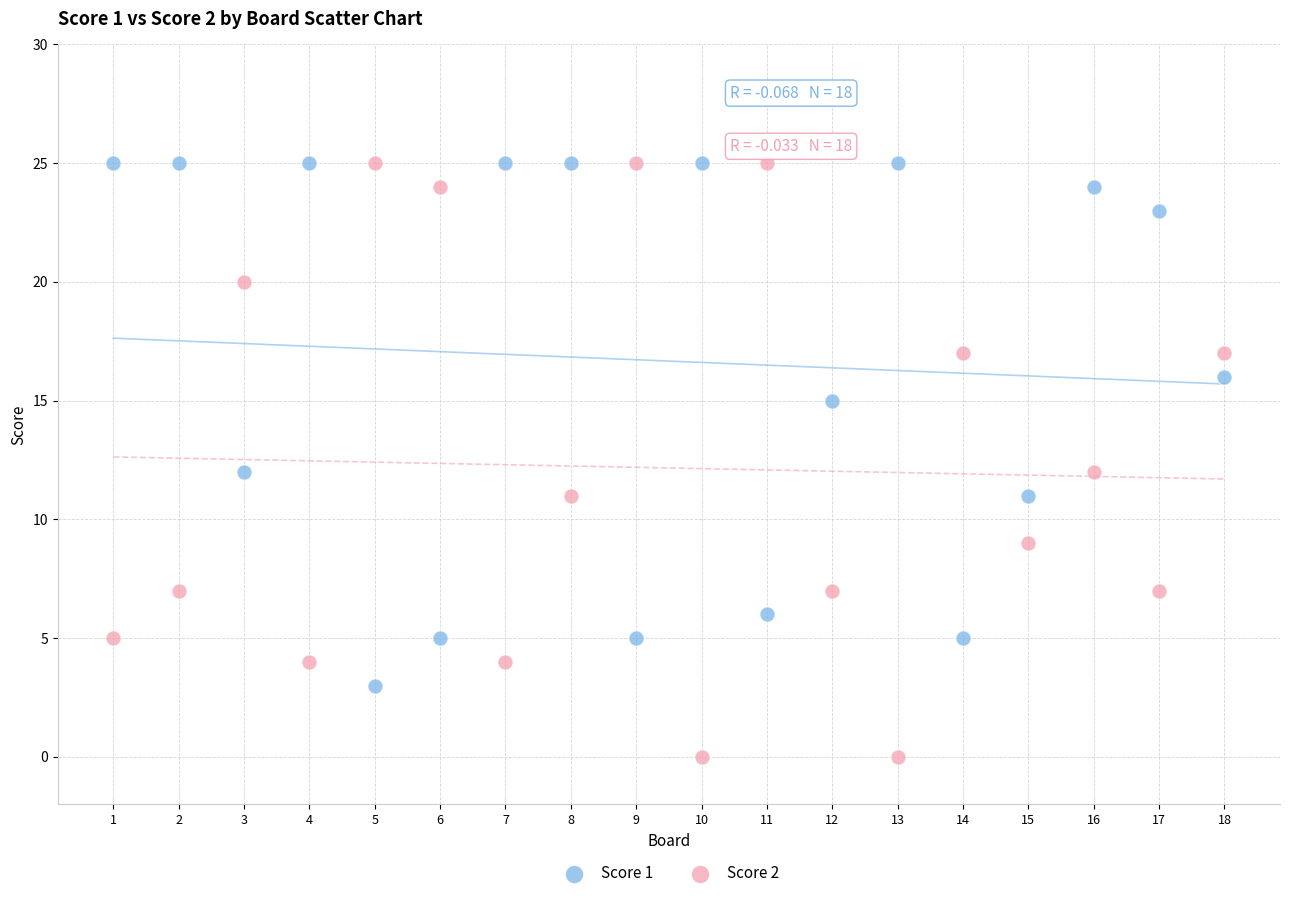

Which series reaches the minimum Y coordinate?

Score 2